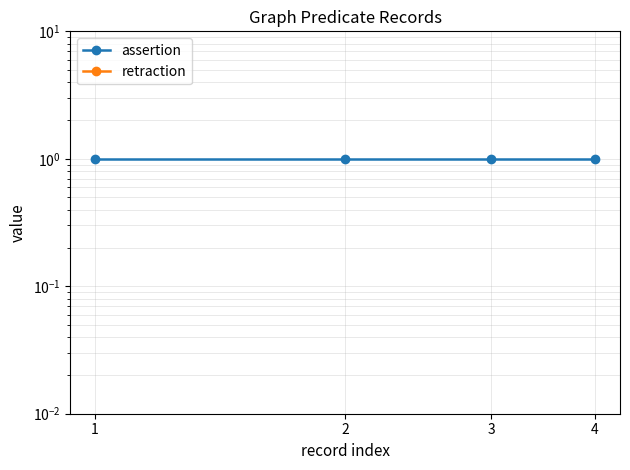

Reading left to right, extract all data points from this chart.

assertion: 1=1.0	2=1.0	3=1.0	4=1.0
retraction: 1=0.0	2=0.0	3=0.0	4=0.0